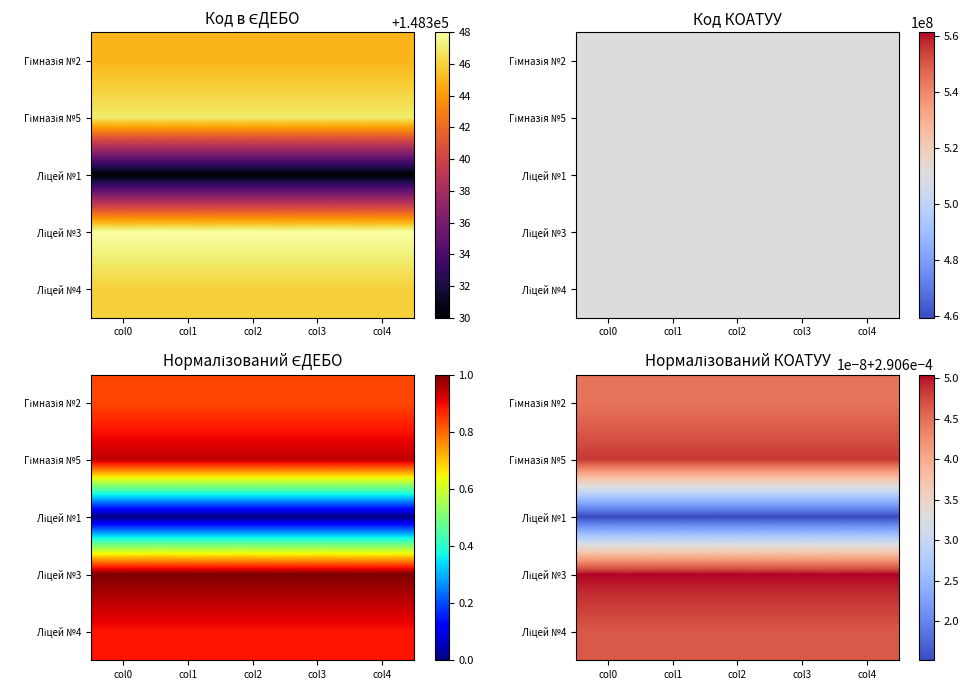

Which category has the lowest value in the Гімназія №5 series?

col0